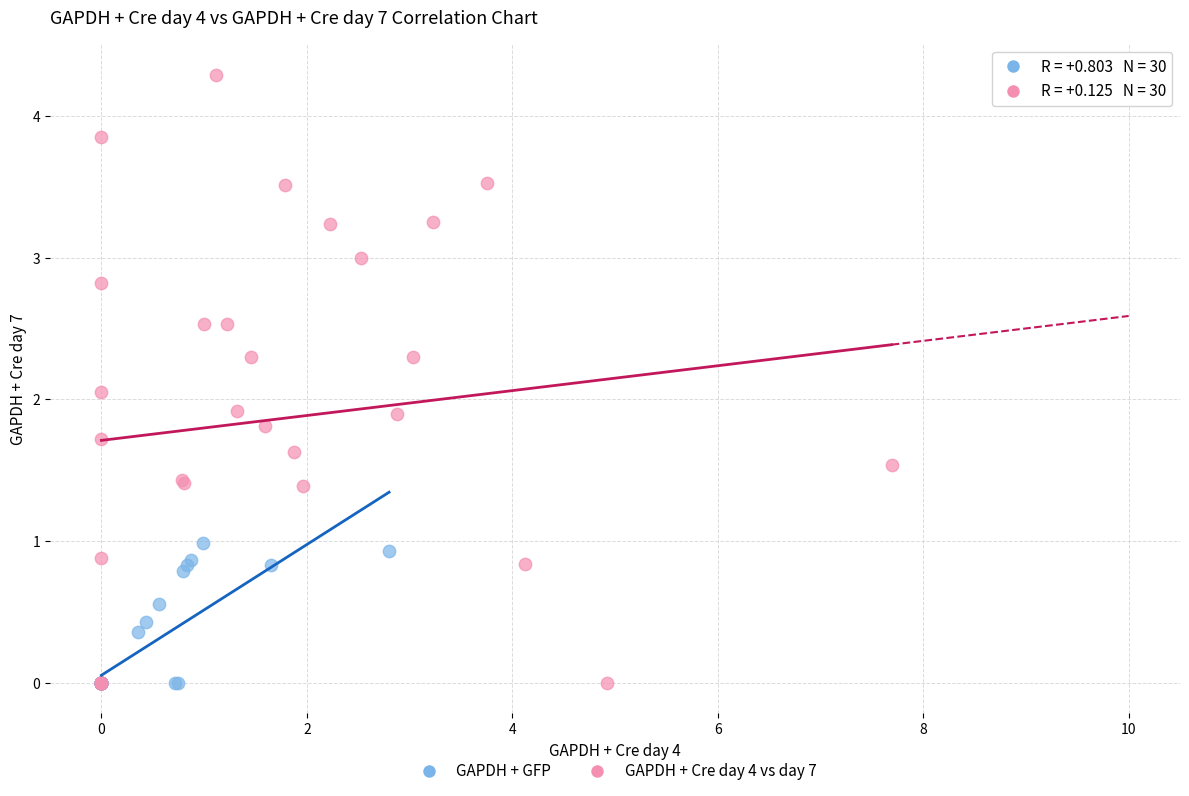

Which series has the widest spread of Y values?

GAPDH + Cre day 4 vs day 7